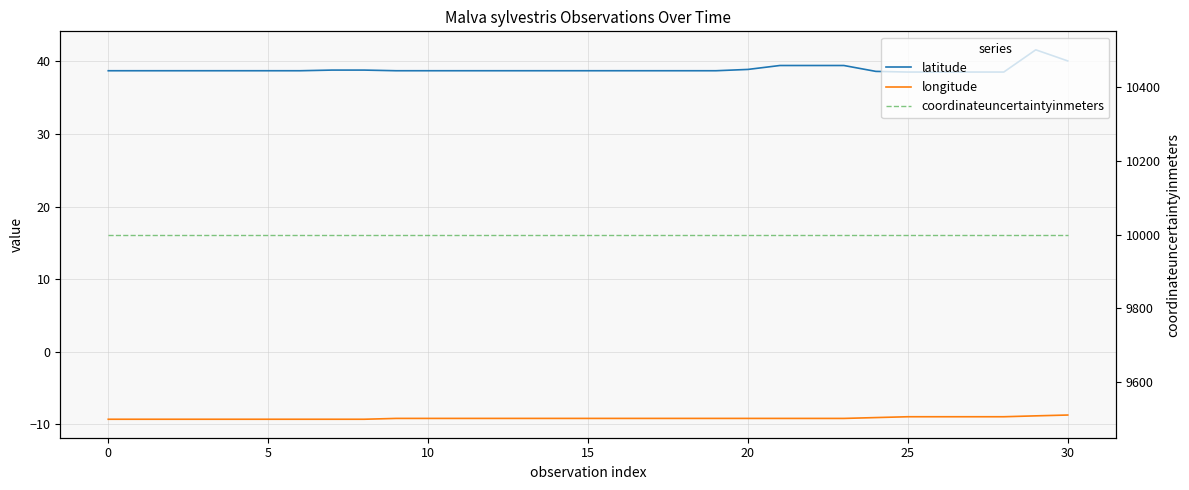

What is the value of the latitude point at the 10th from the left?

38.7